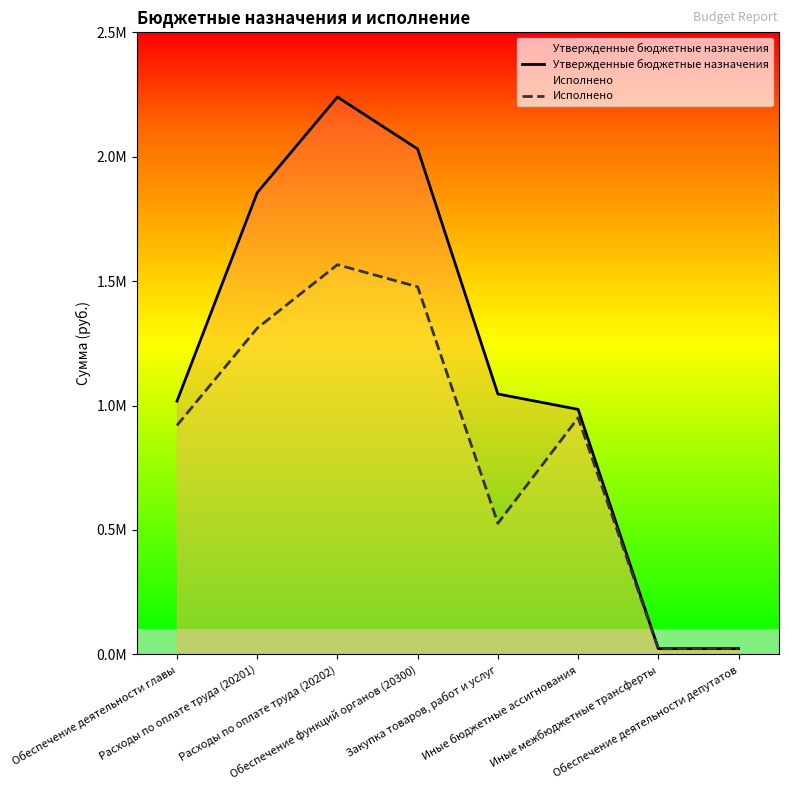

At which category does Утвержденные бюджетные назначения reach its first local valley?

Иные межбюджетные трансферты